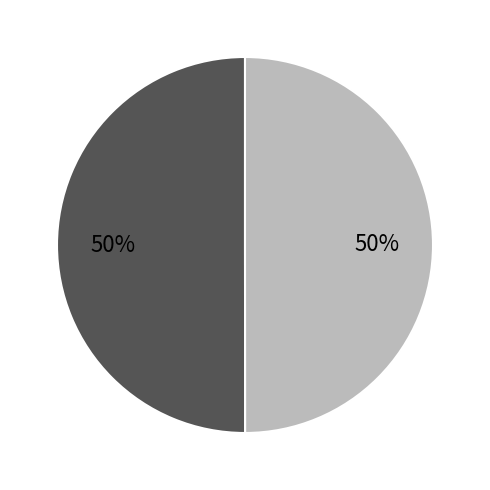

To the nearest percent, what is the average slice percentage?

50%